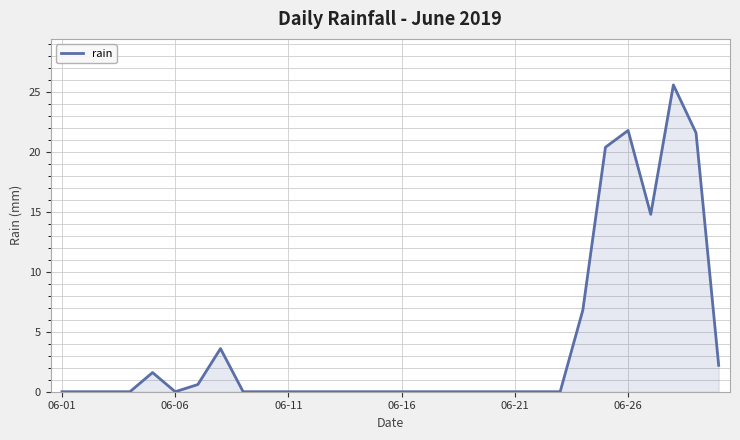

Reading left to right, list all the values displayed in this chart.

0.0	0.0	0.0	0.0	1.6	0.0	0.6	3.6	0.0	0.0	0.0	0.0	0.0	0.0	0.0	0.0	0.0	0.0	0.0	0.0	0.0	0.0	0.0	6.8	20.4	21.8	14.8	25.6	21.6	2.2